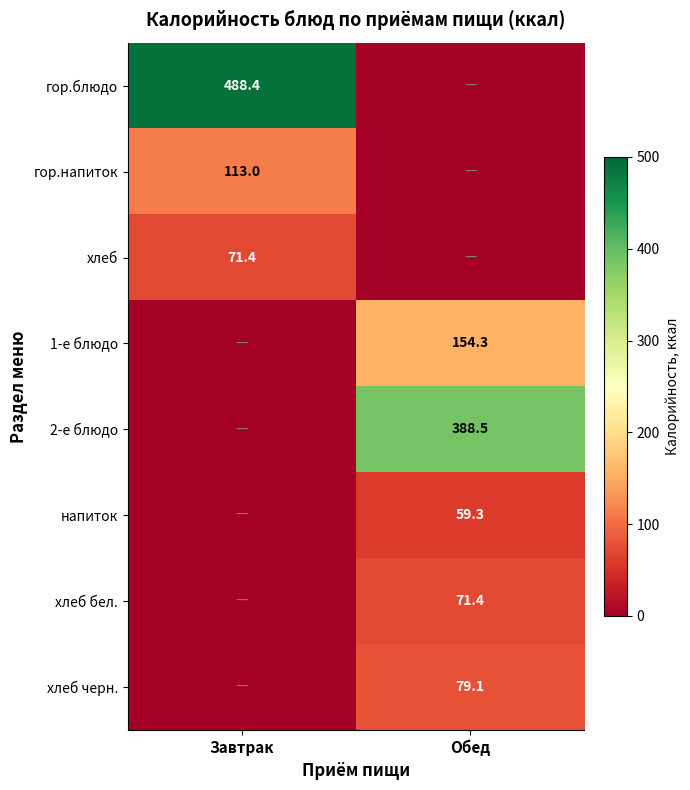

The value of хлеб черн. at Обед is 79.1. True or false?

True